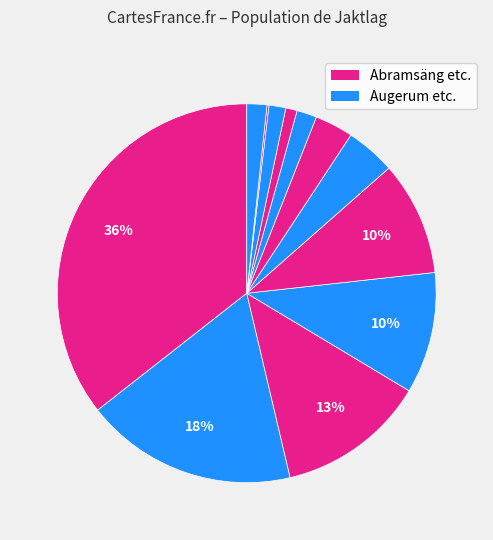

Count the number of slices in the pie.

12